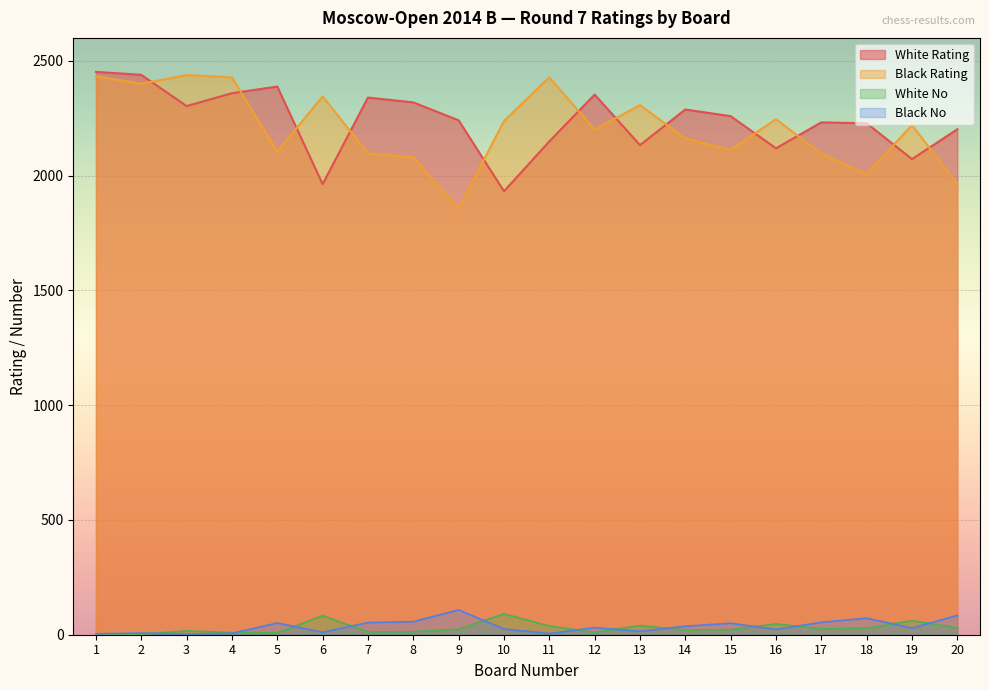

How many series are shown in this chart?

4